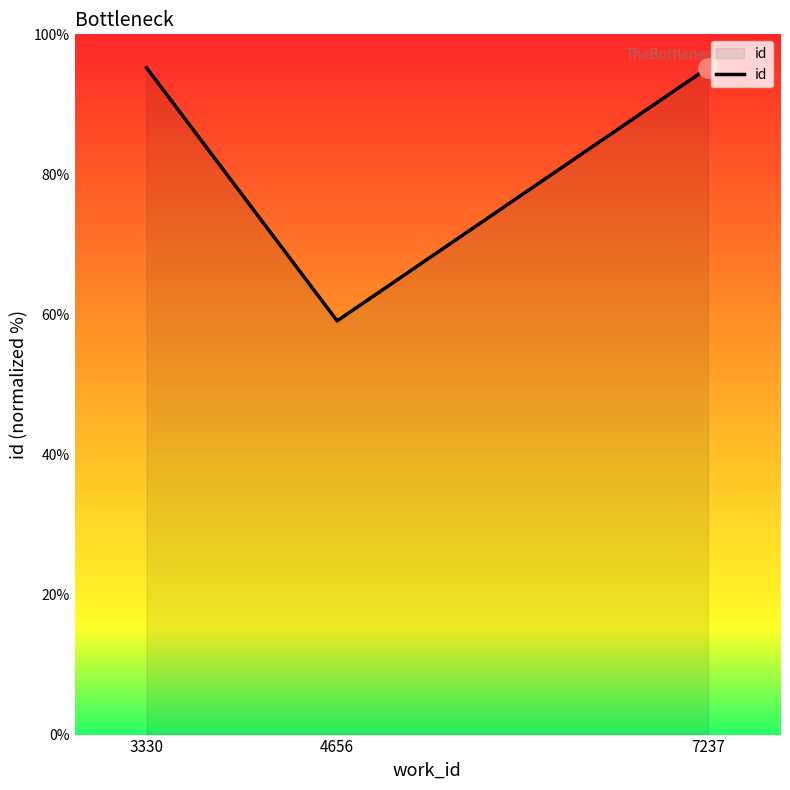

Reading right to left, transcribe all the data shown in this chart.

95.2	59.1	95.2